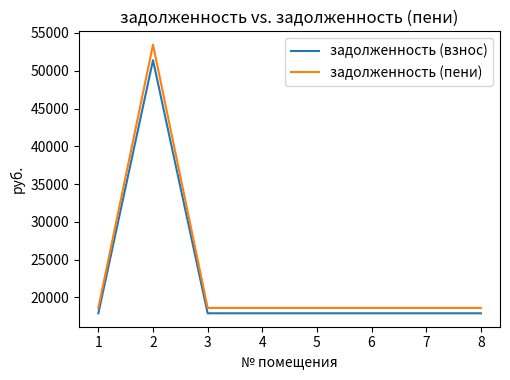

True or false: задолженность (пени) and задолженность (взнос) cross at least once.

False